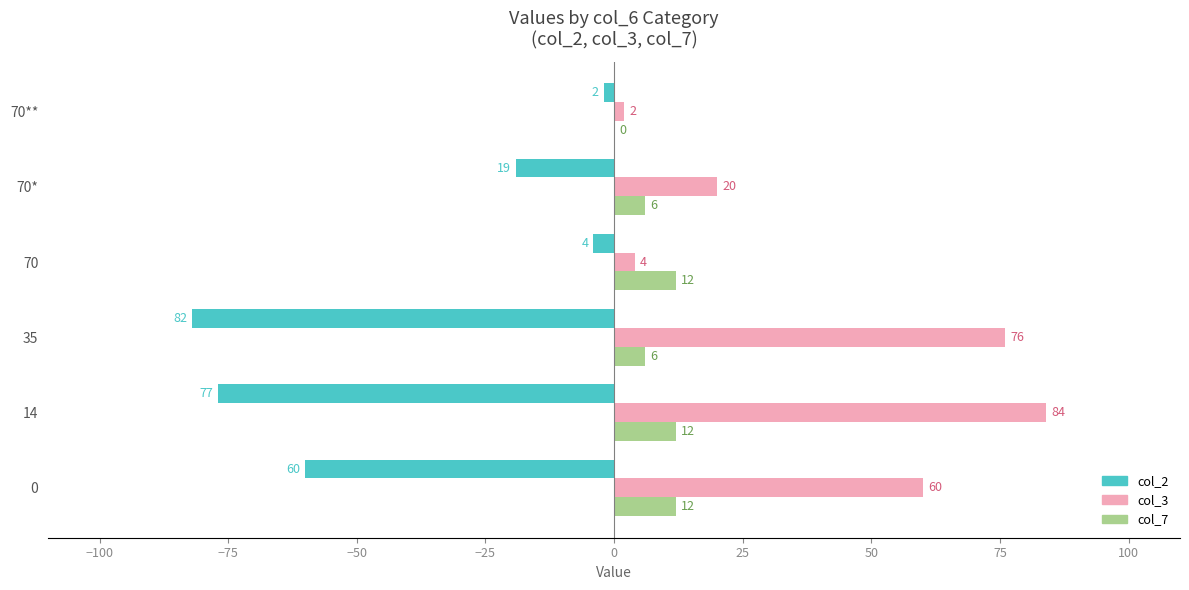

How many col_7 values are between 6 and 12?

5